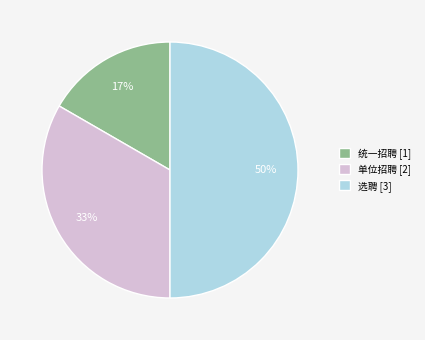

To the nearest percent, what is the difference between the largest and smallest slice percentages?

33%